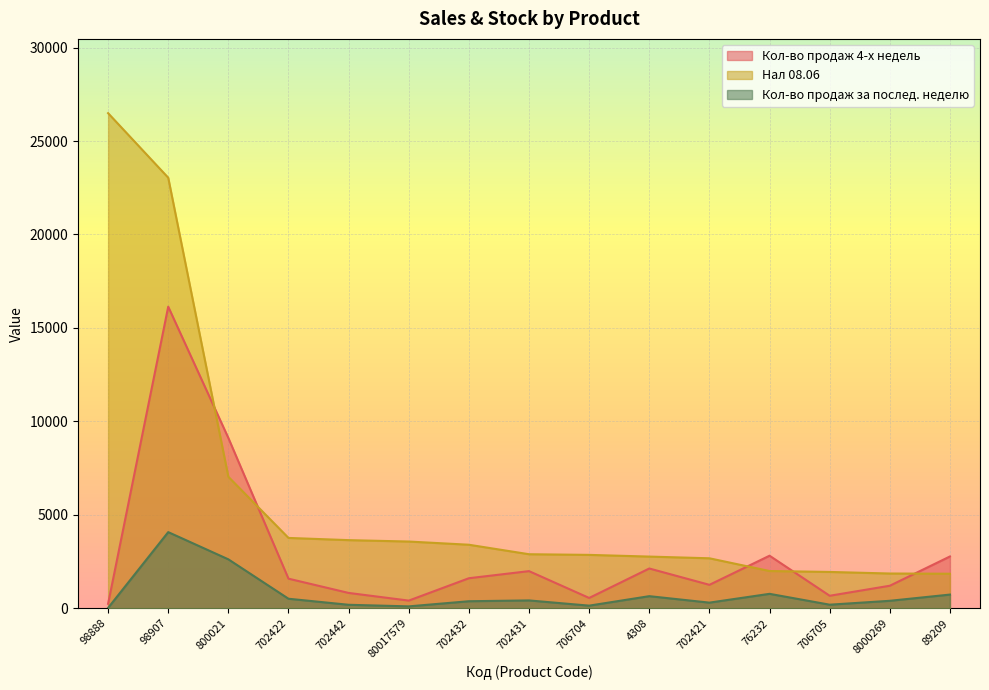

Which category has the lowest value across all series?

98888